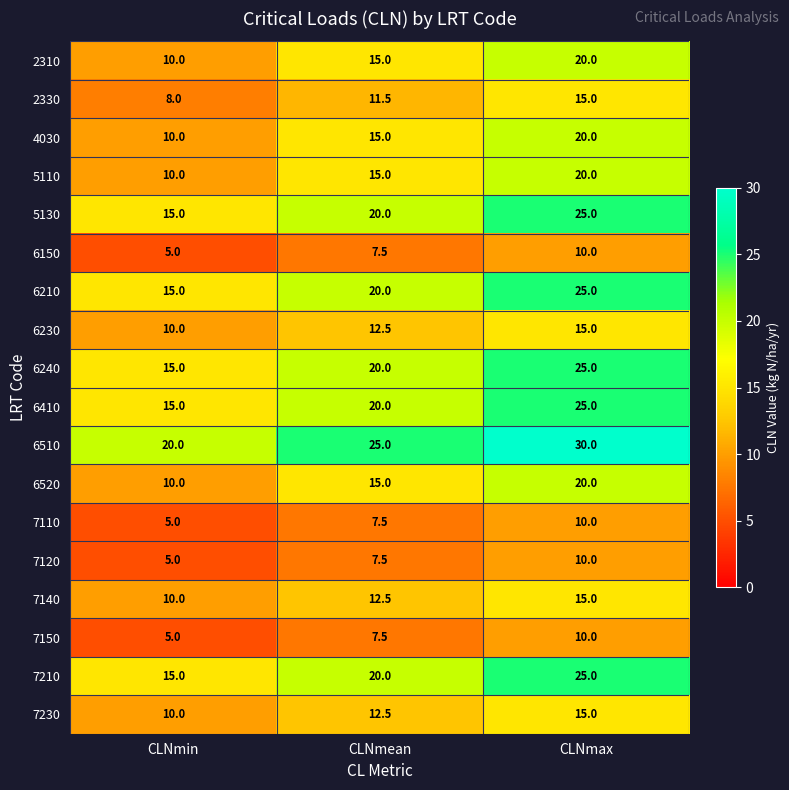

Which label corresponds to the smallest value in the chart?

CLNmin